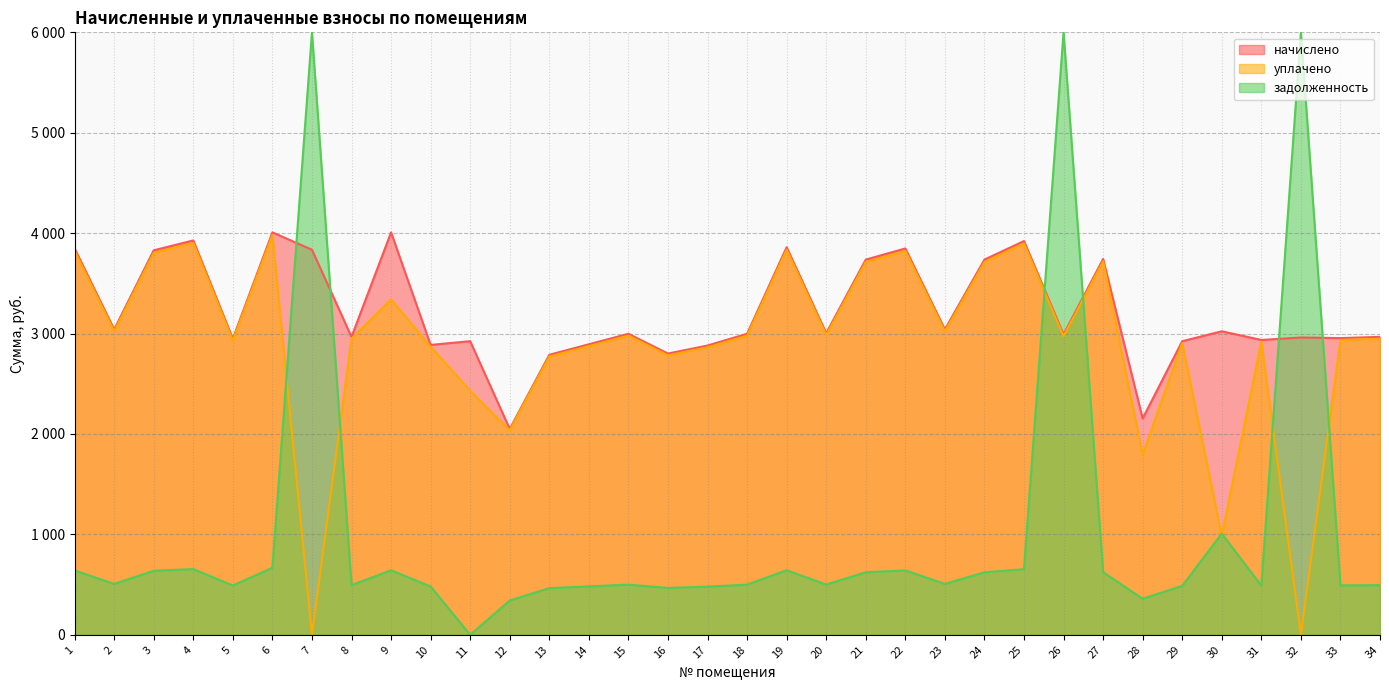

True or false: начислено has a value of 6453.2 at 22.

False